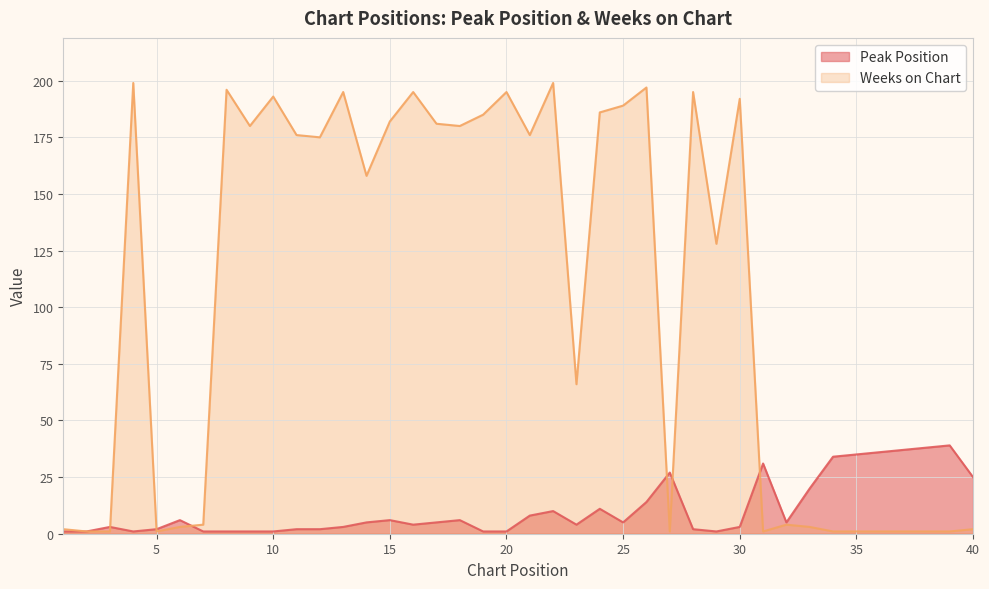

Rank the series at 38 from lowest to highest value.

Weeks on Chart, Peak Position